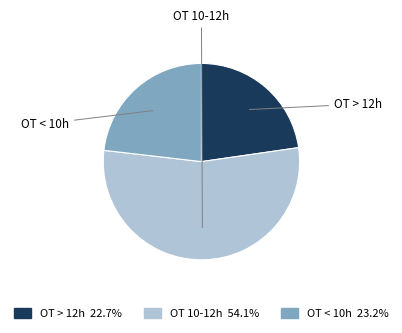

Is there any slice that represents more than half of the pie?

Yes